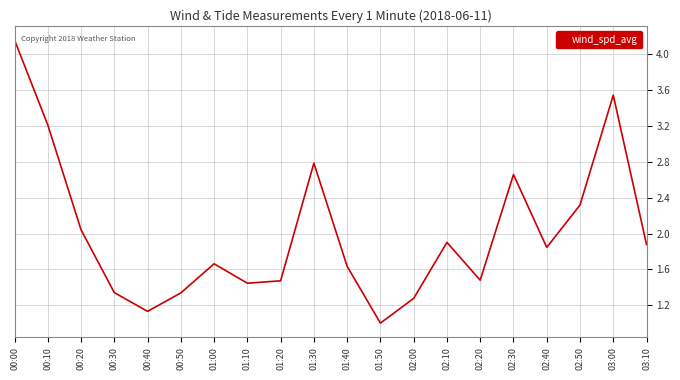

What position from the right is 03:00?

2